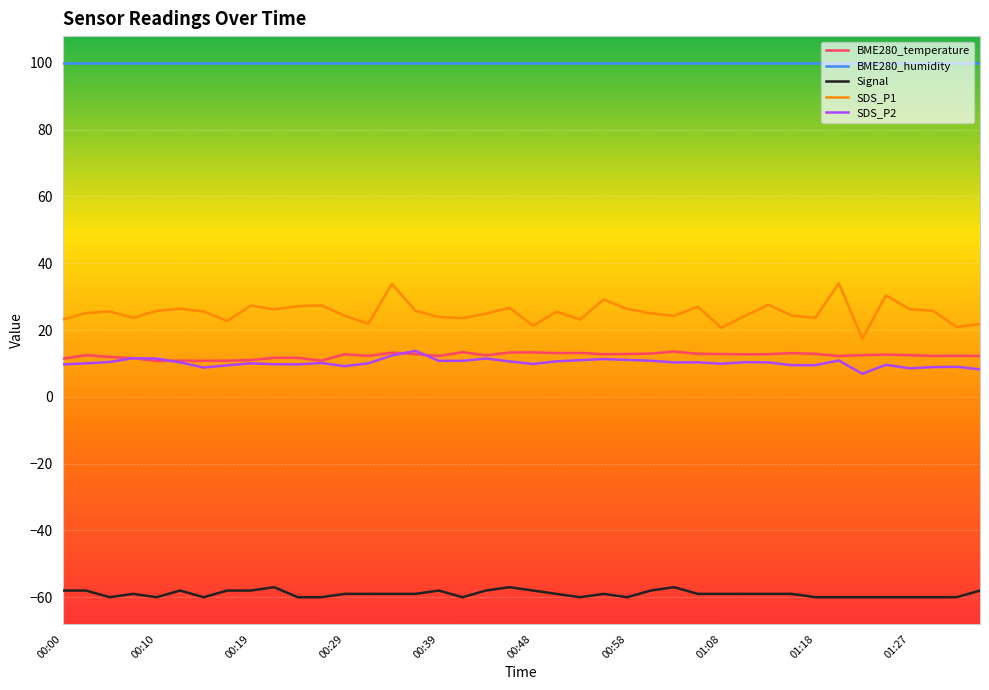

Which series has the largest total across all categories?

BME280_humidity